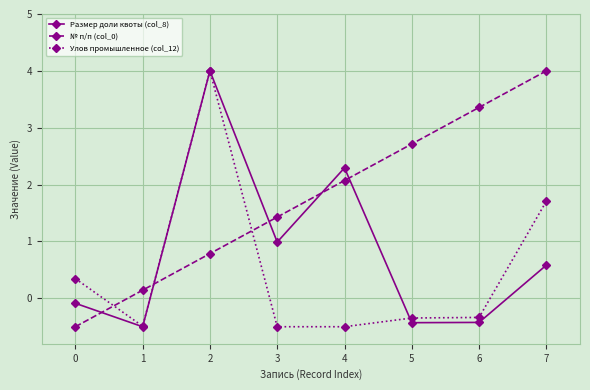

What is the value of the Улов промышленное (col_12) point at the 5th from the left?

-0.5